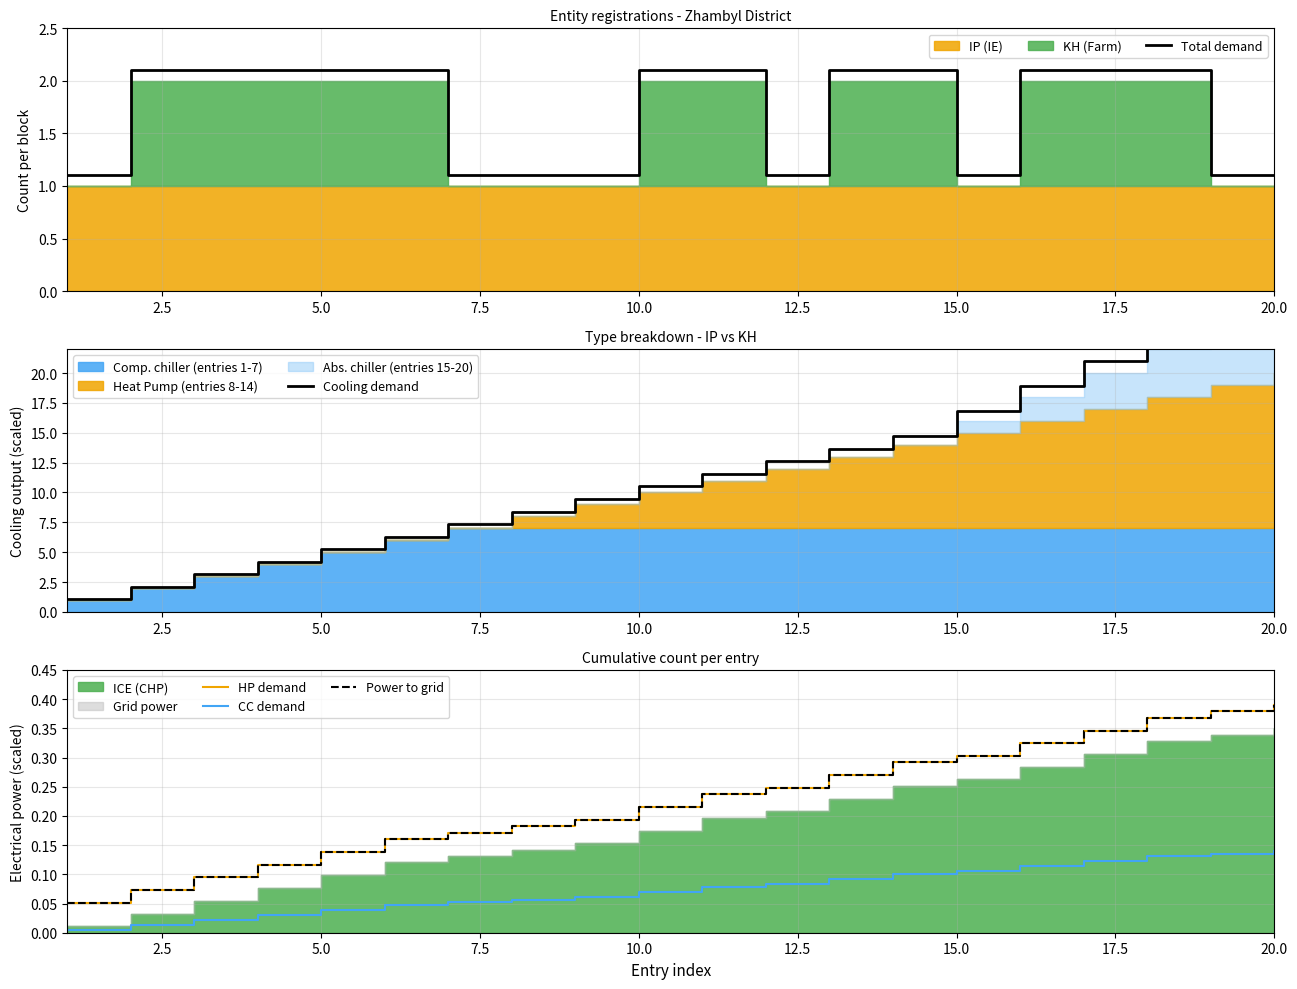

How many categories are shown in the chart?

20